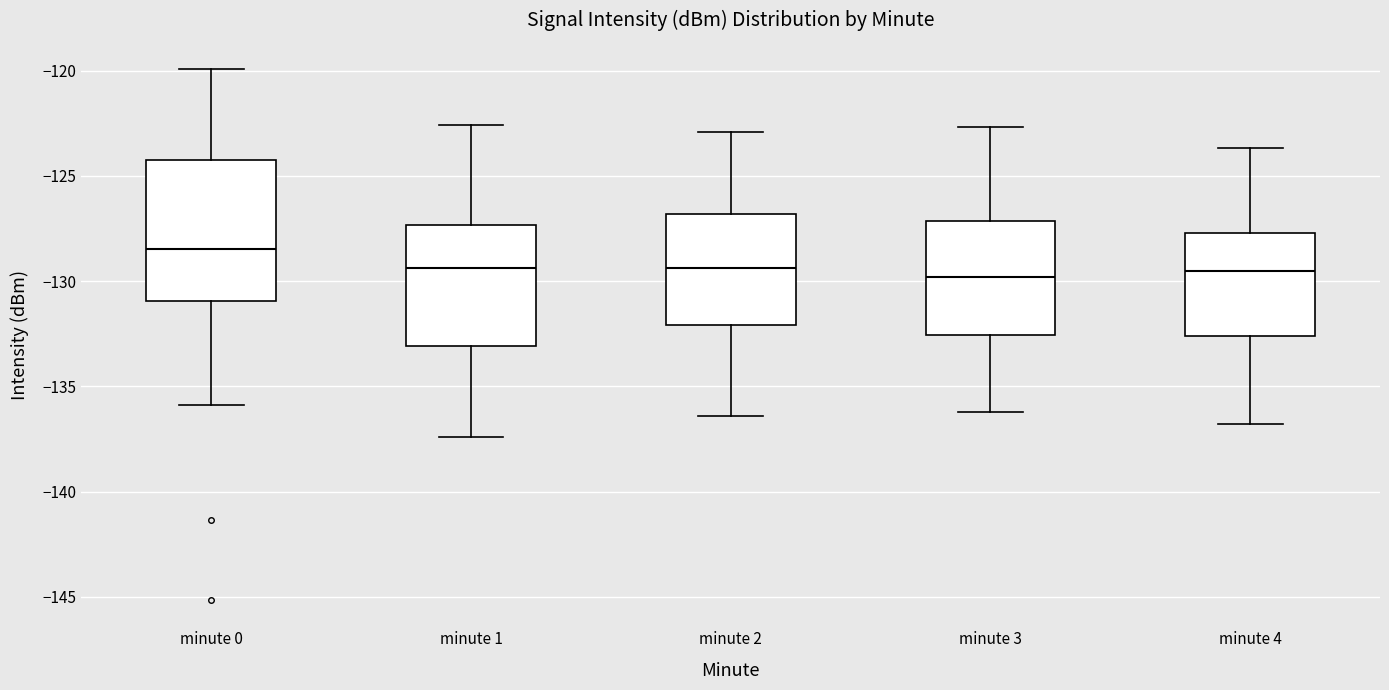

Reading left to right, read every box against the y-axis: the position of its median line, the range the box covers, and the ends of its whiskers. The values are not printed on the chart, so give them approximately, as read against the axis.

minute 0: median -128.5, box -131.0 to -124.5, whiskers -136.0 to -120.0
minute 1: median -129.5, box -133.0 to -127.5, whiskers -137.5 to -122.5
minute 2: median -129.5, box -132.0 to -127.0, whiskers -136.5 to -123.0
minute 3: median -130.0, box -132.5 to -127.0, whiskers -136.0 to -122.5
minute 4: median -129.5, box -132.5 to -127.5, whiskers -137.0 to -123.5